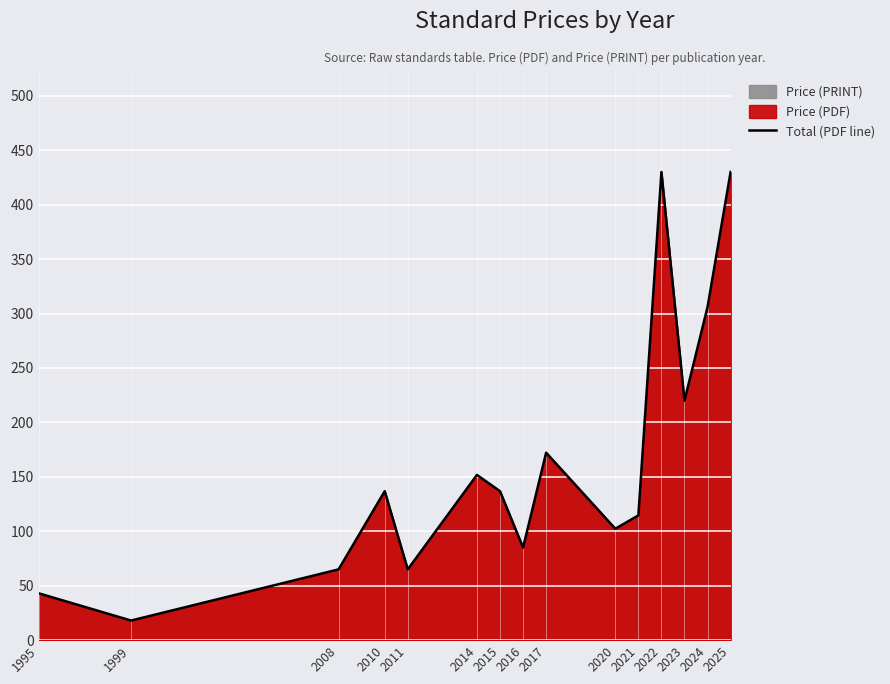

Reading right to left, transcribe all the data shown in this chart.

2025=430.0	2024=306.0	2023=220.0	2022=430.0	2021=114.6	2020=102.3	2017=172.2	2016=85.0	2015=136.8	2014=151.8	2011=65.0	2010=136.8	2008=65.0	1999=18.0	1995=43.0